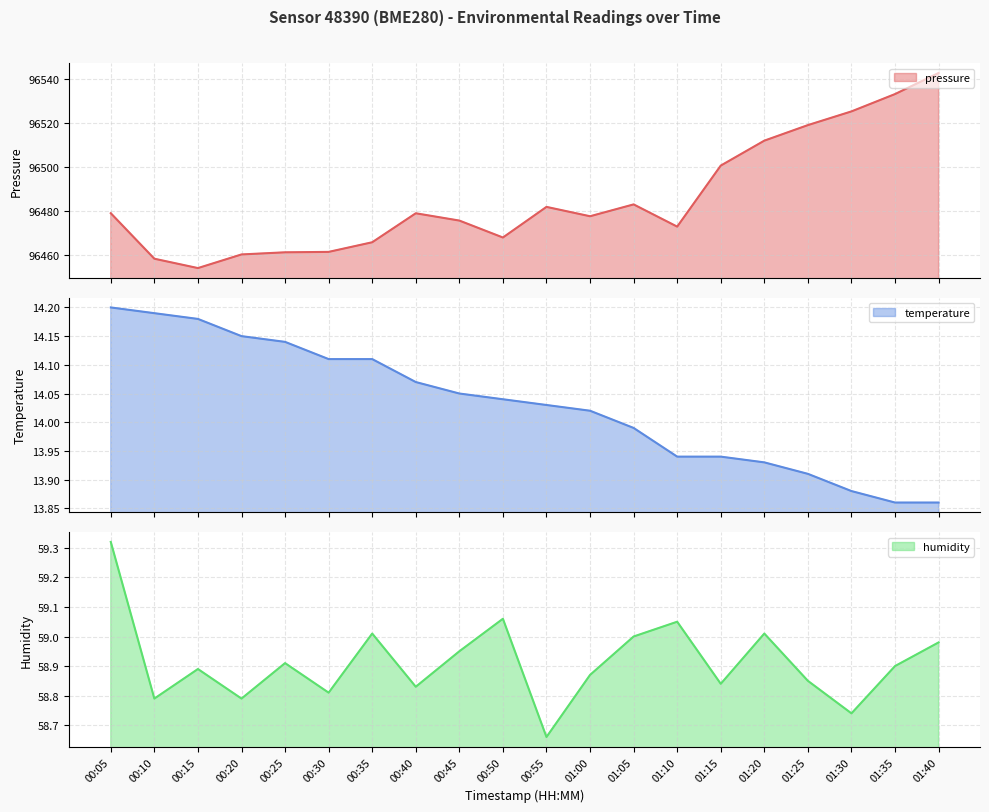

What value does the pressure series have at 00:25?

96461.2